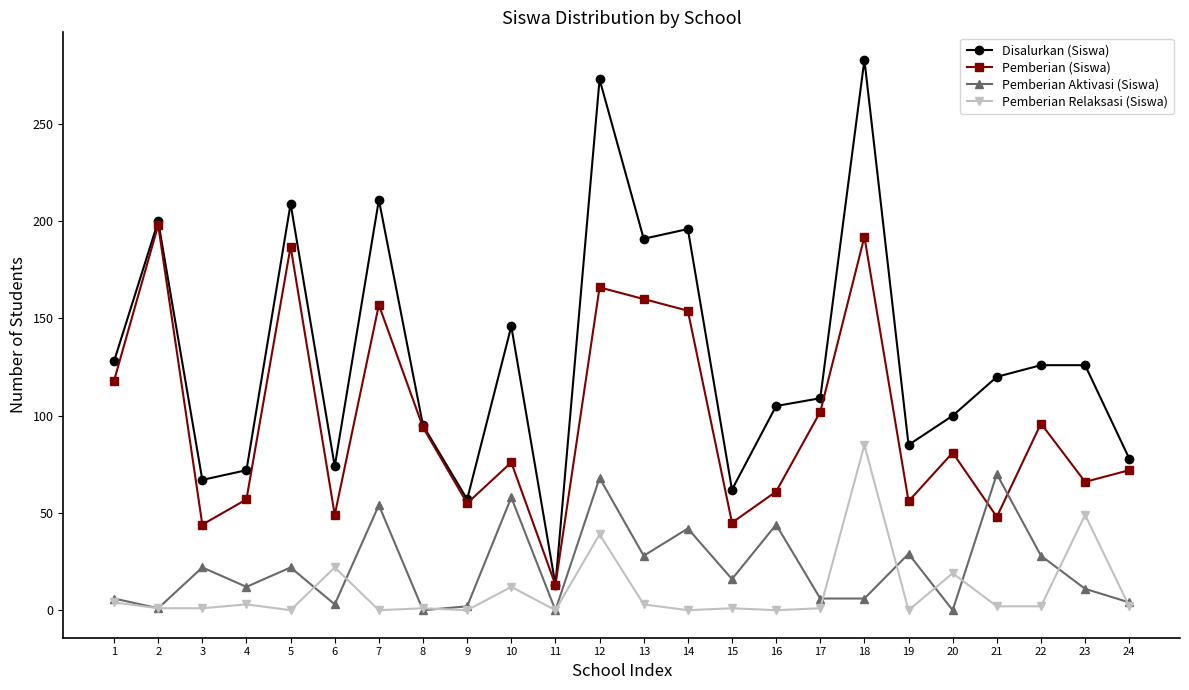

True or false: Disalurkan (Siswa) has more than 1 interior local peaks.

True